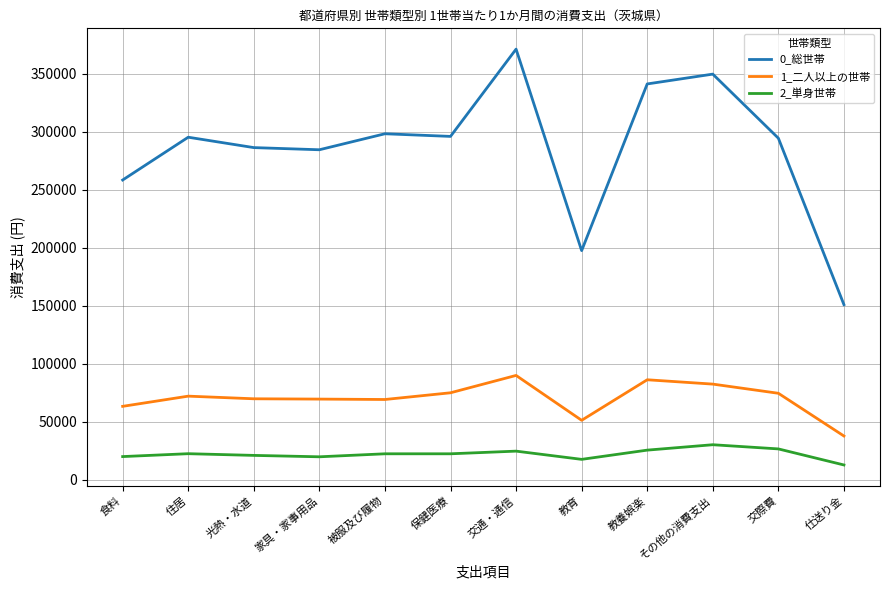

True or false: 1_二人以上の世帯 has a value of 62262 at 仕送り金.

False